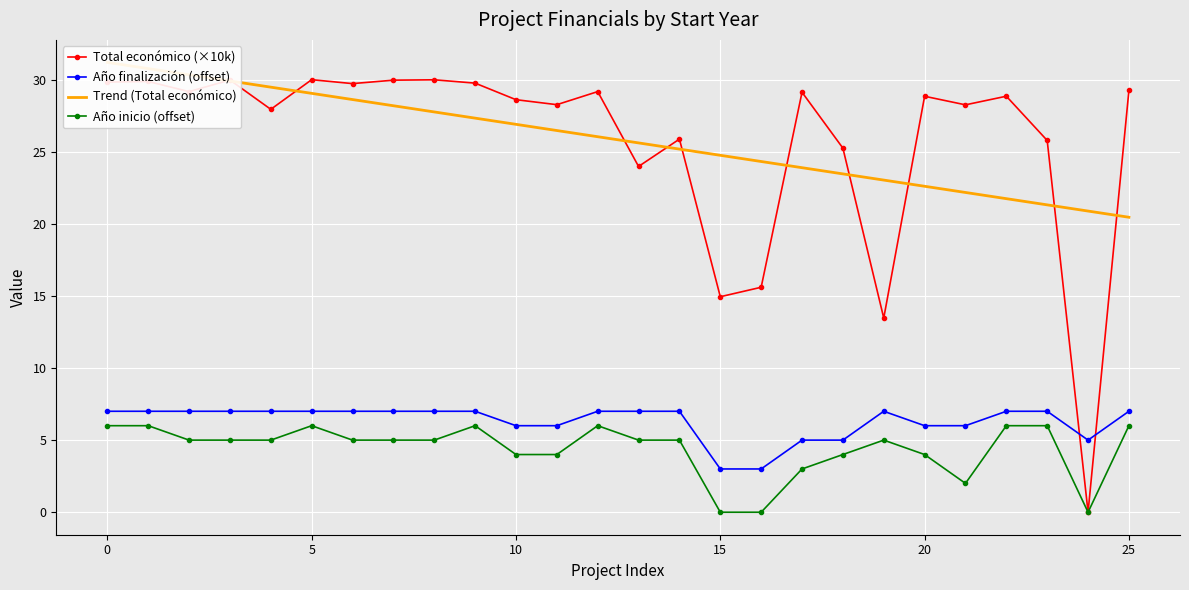

True or false: Año inicio (offset) and Año finalización (offset) cross at least once.

False